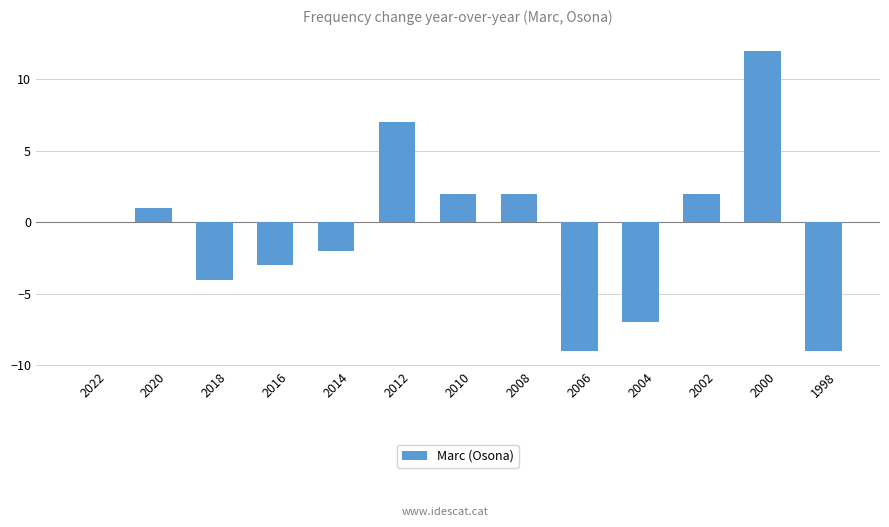

True or false: the data shows 0 at 2002.

False